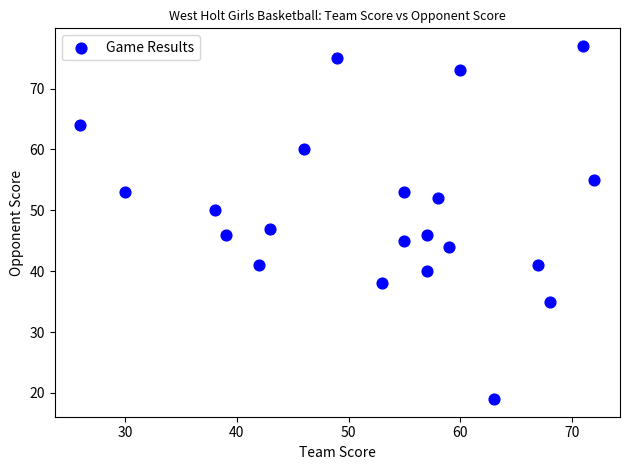

What Y value in the scatter plot is closest to 48?

47